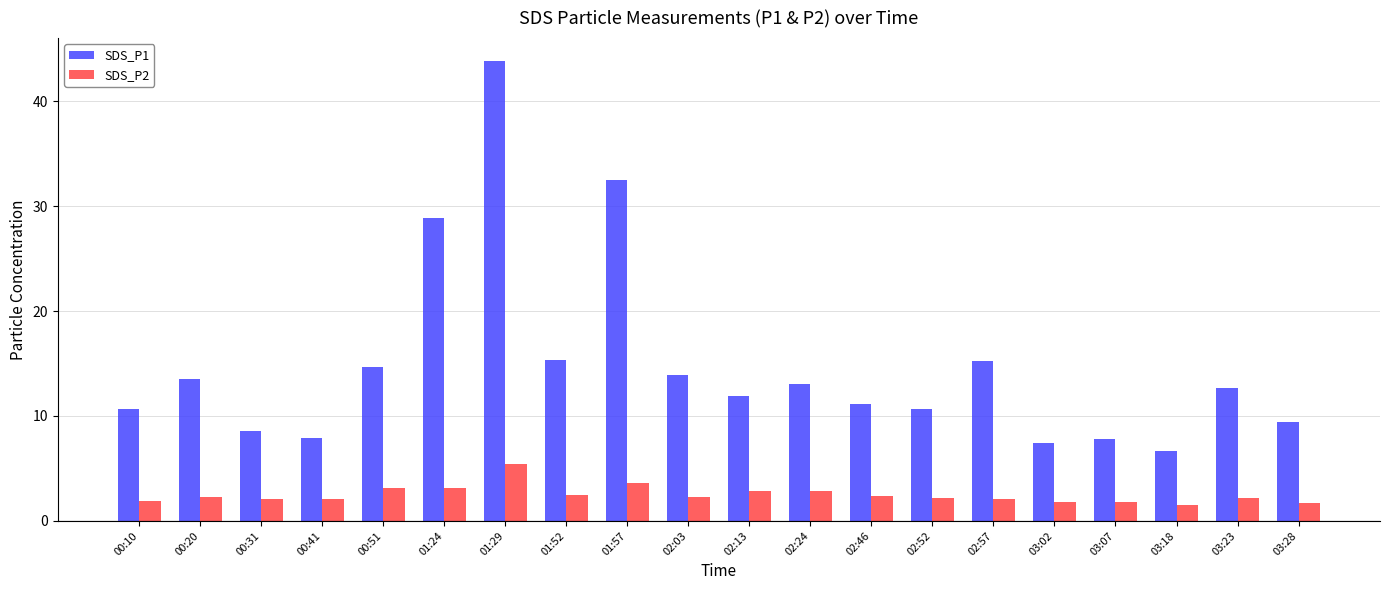

The SDS_P2 series shows 2.1 at 00:41. True or false?

True